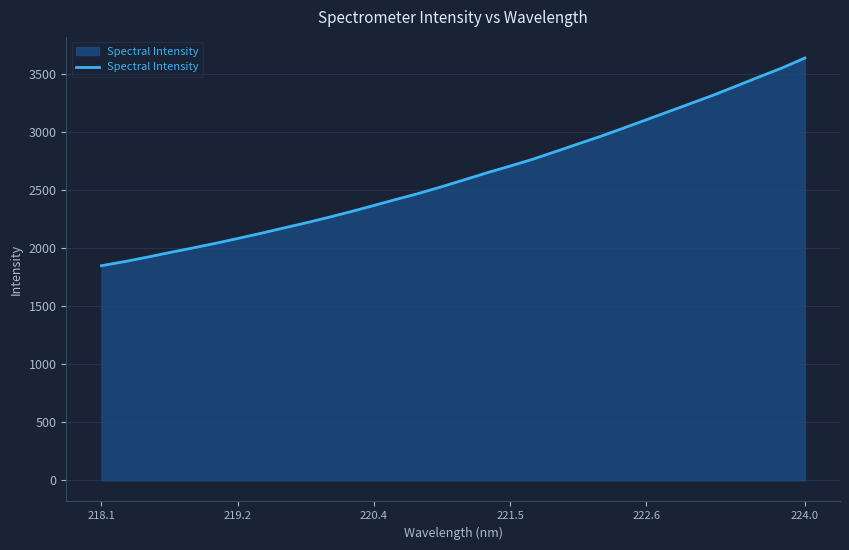

What is the minimum value shown in the chart?

1847.7